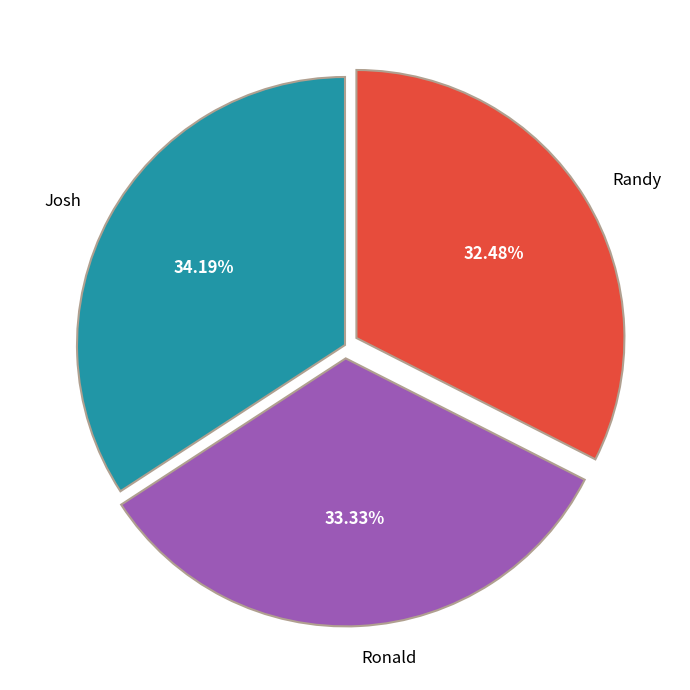

To the nearest percent, what is the difference between the largest and smallest slice percentages?

2%